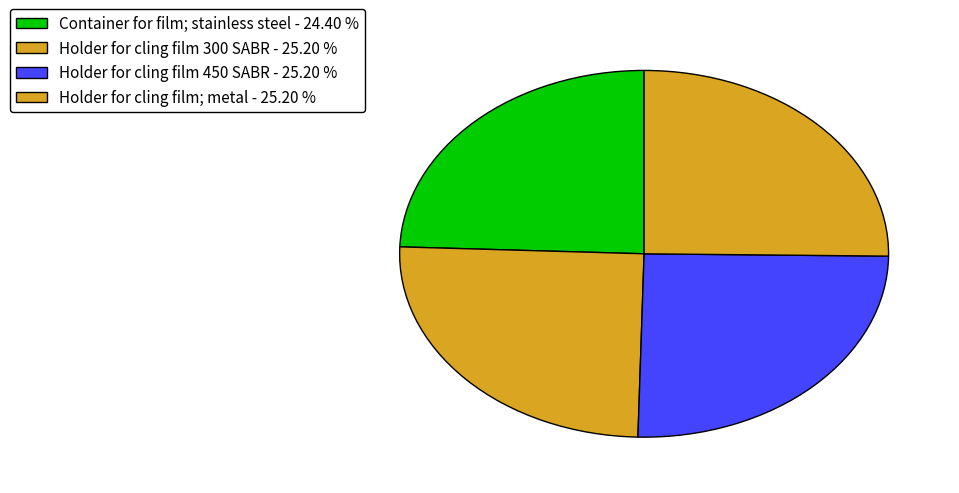

Which slice is the largest?

Holder for cling film 300 SABR